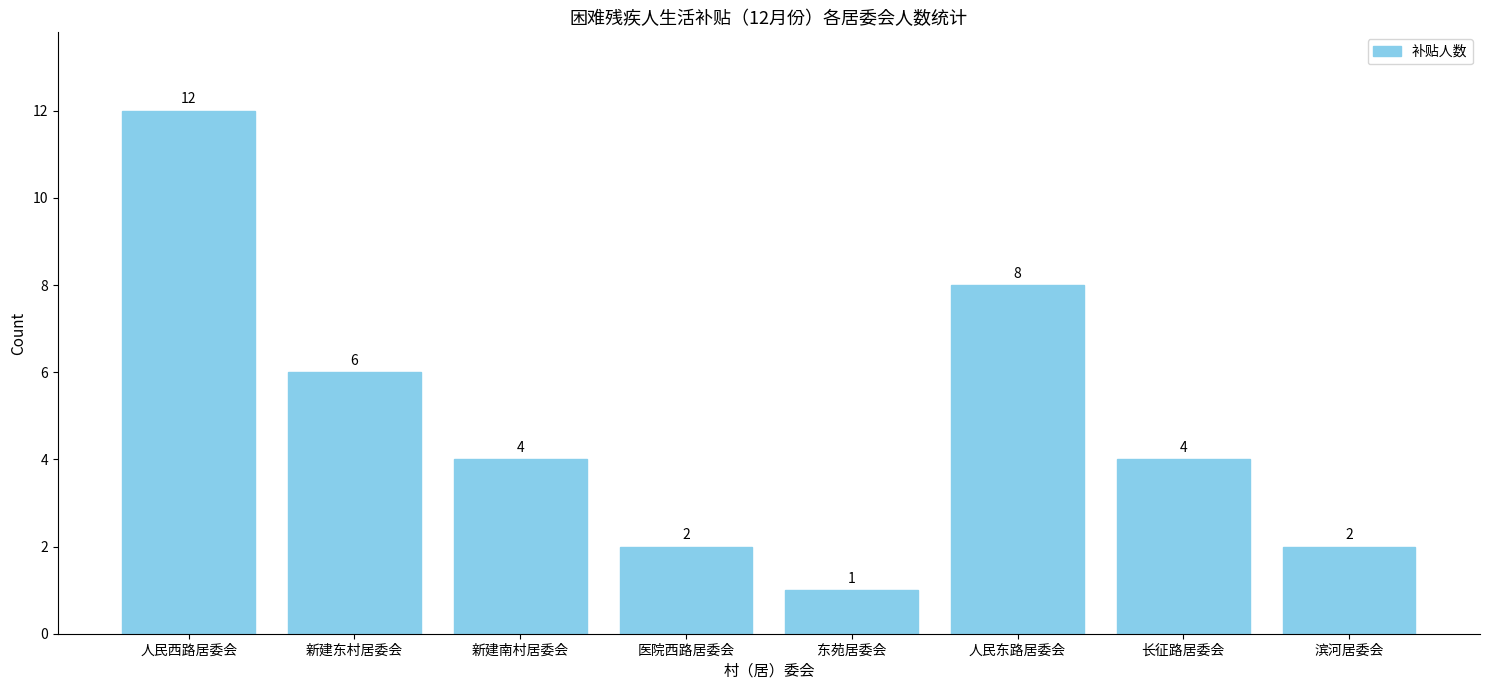

Reading left to right, list all the values displayed in this chart.

人民西路居委会=12	新建东村居委会=6	新建南村居委会=4	医院西路居委会=2	东苑居委会=1	人民东路居委会=8	长征路居委会=4	滨河居委会=2